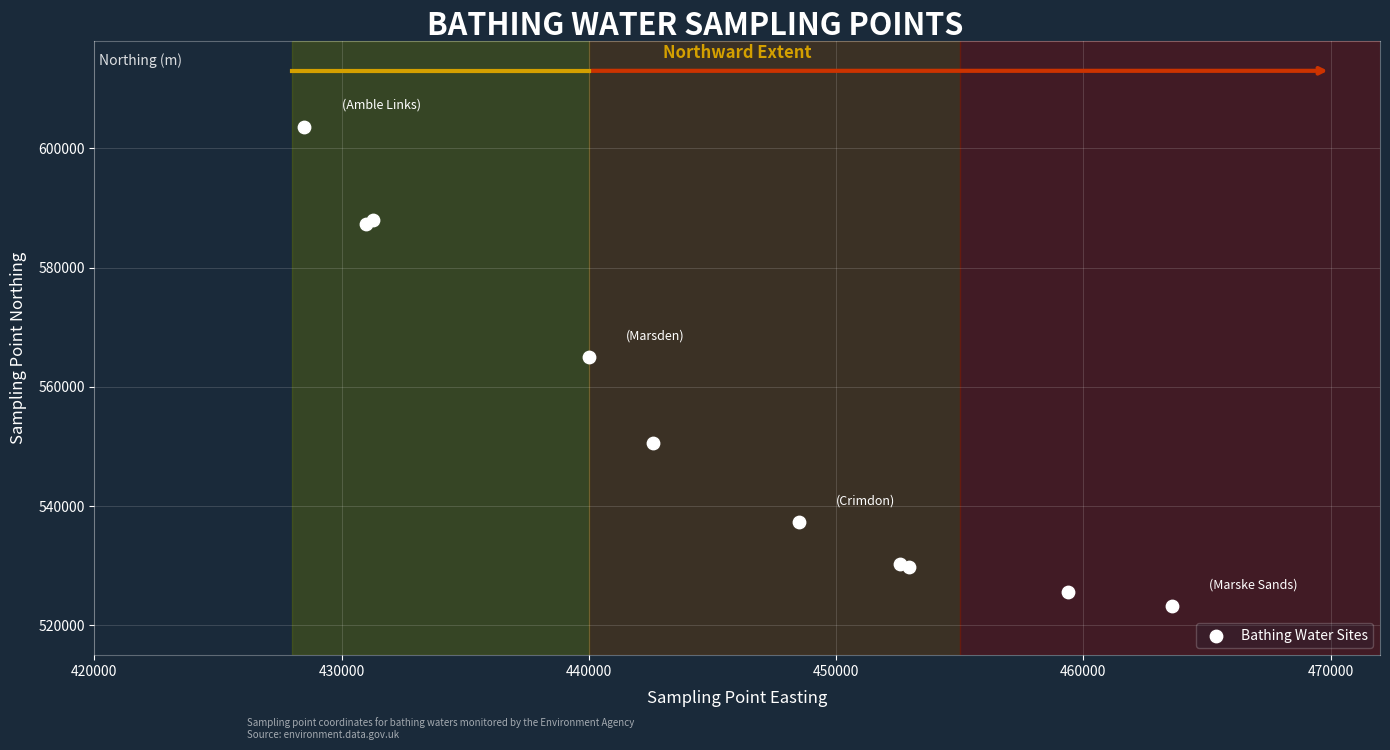

What Y value in the scatter plot is closest to 563400?

565000